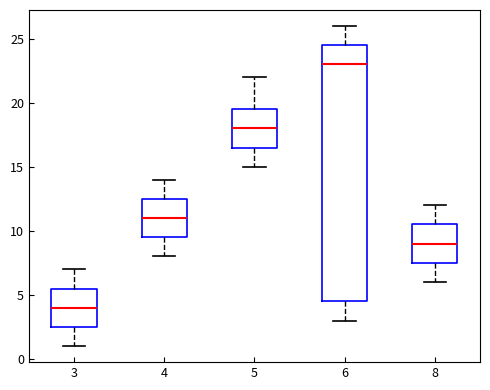

Which box is the tallest, from its lower edge to its upper edge?

6